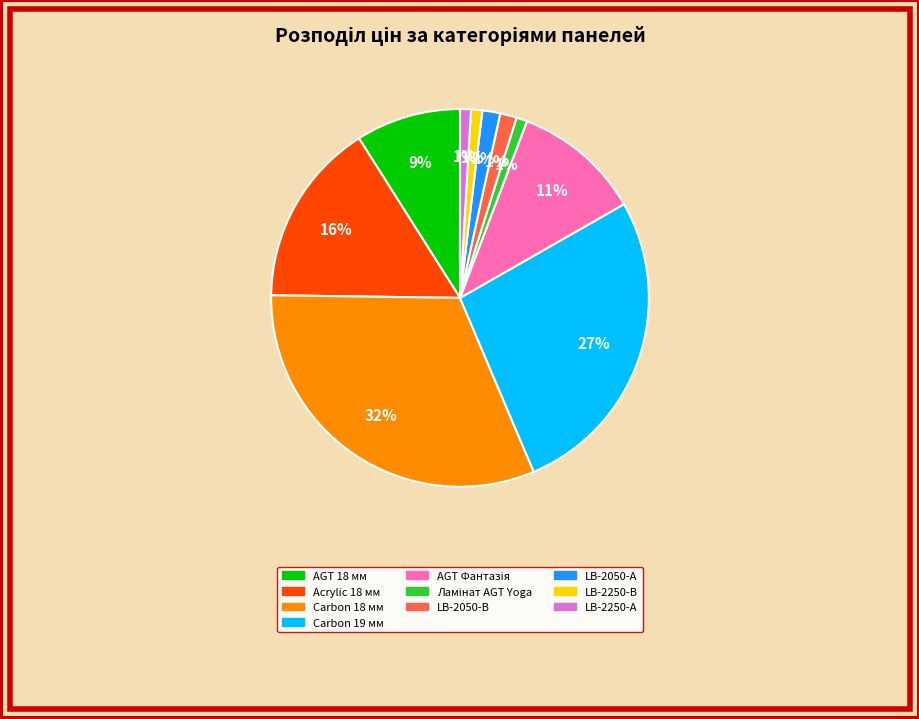

How many slices are in this pie chart?

10